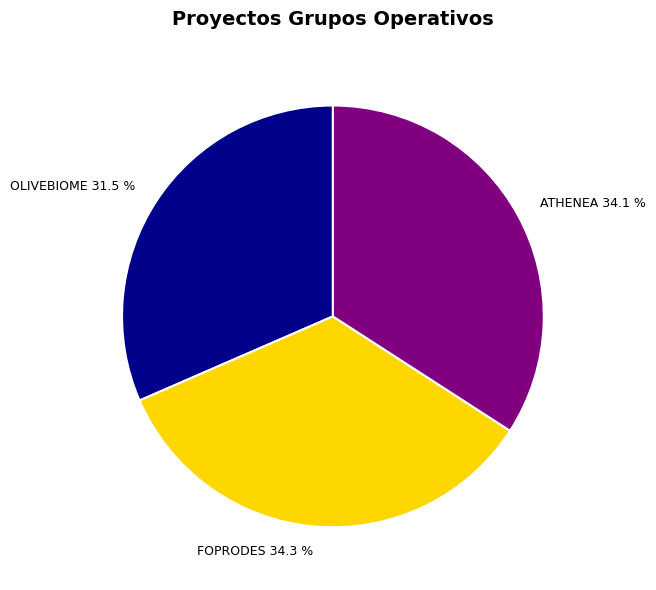

Combined, what portion of the pie is ATHENEA and FOPRODES?

68.5%